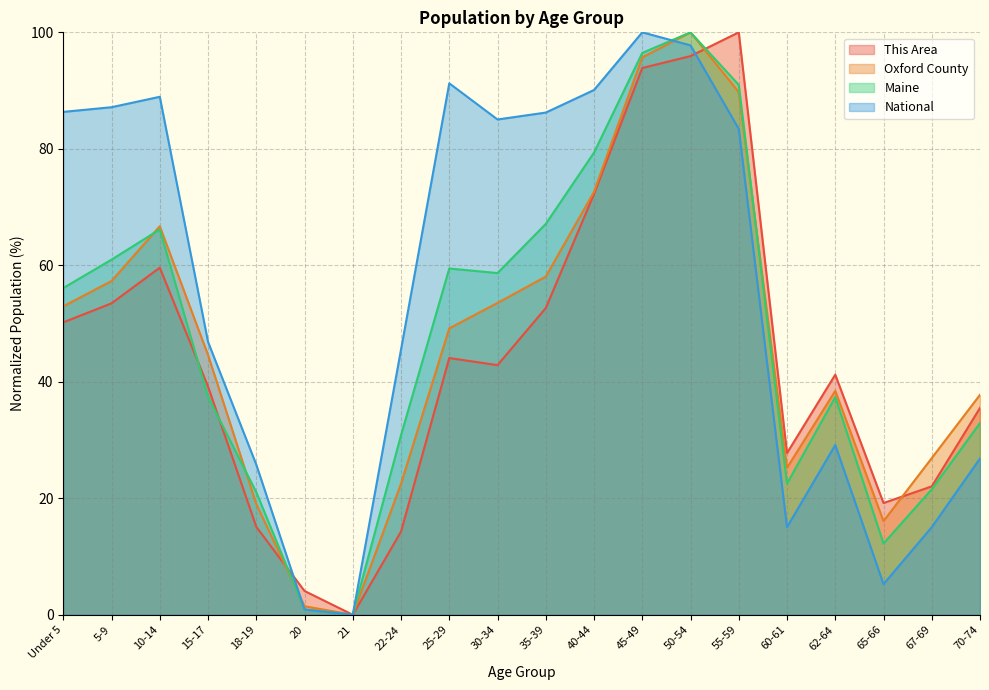

How many positive values does the Maine series have?

19